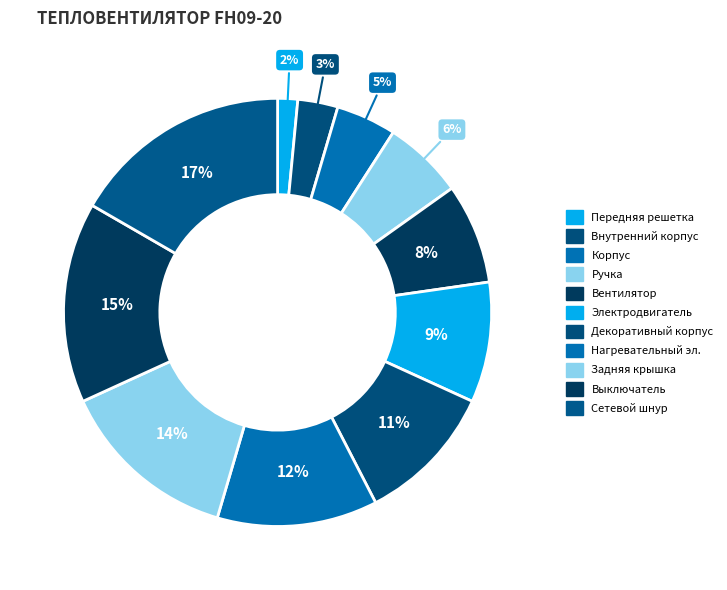

How many slices are in this pie chart?

11